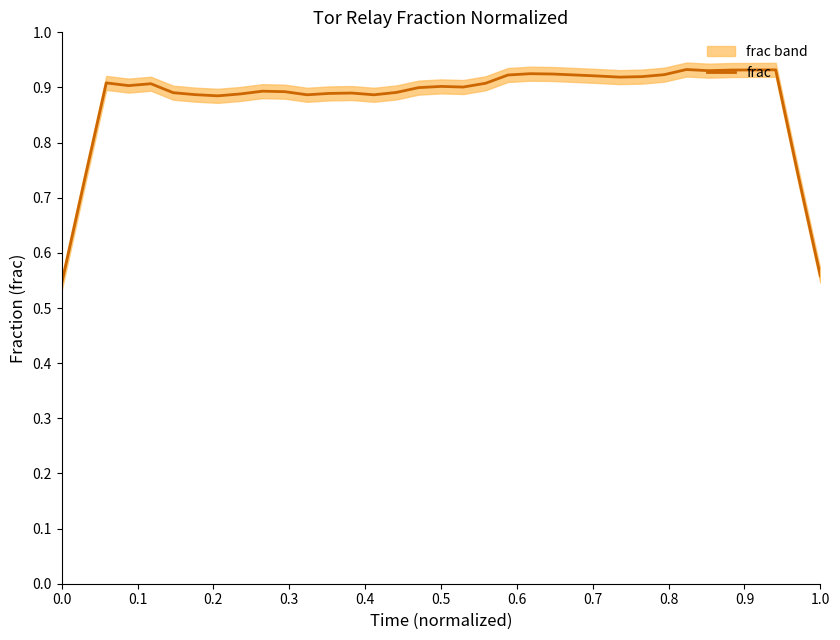

True or false: there are more than 0 points higher than both neighbors.

True